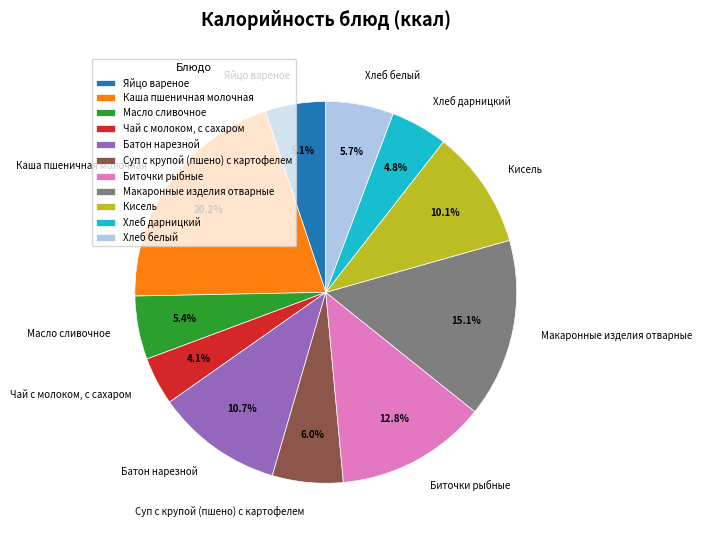

Does Каша пшеничная молочная represent more than half of the total?

No